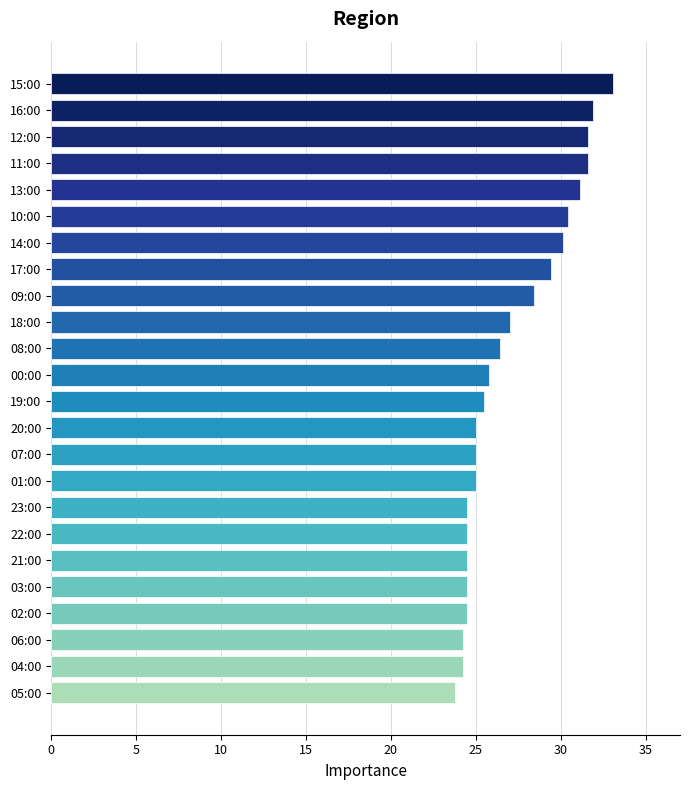

The chart shows a value of 15.0 at 04:00. True or false?

False